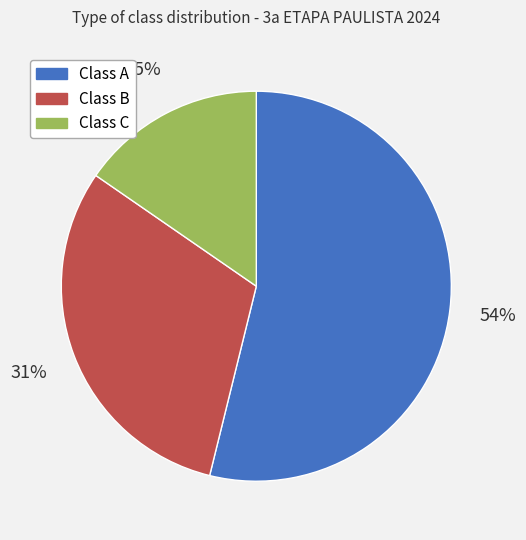

How many segments does this pie chart have?

3